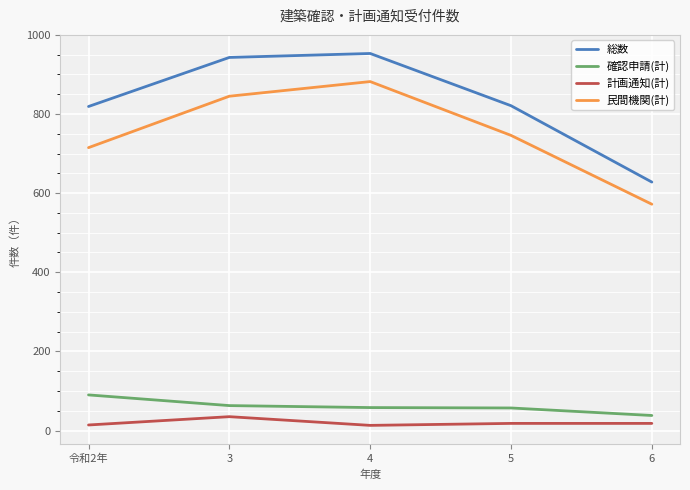

At which category does 総数 reach its first local peak?

4